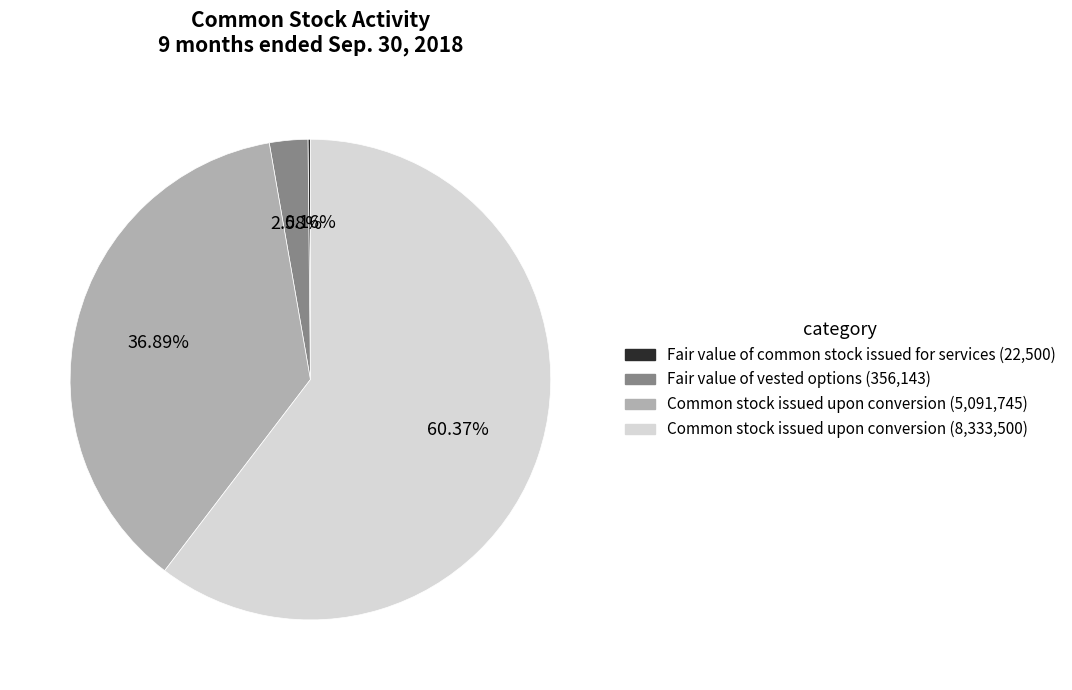

Is the sum of Common stock issued upon conversion (5,091,745) and Common stock issued upon conversion (8,333,500) greater than half?

Yes